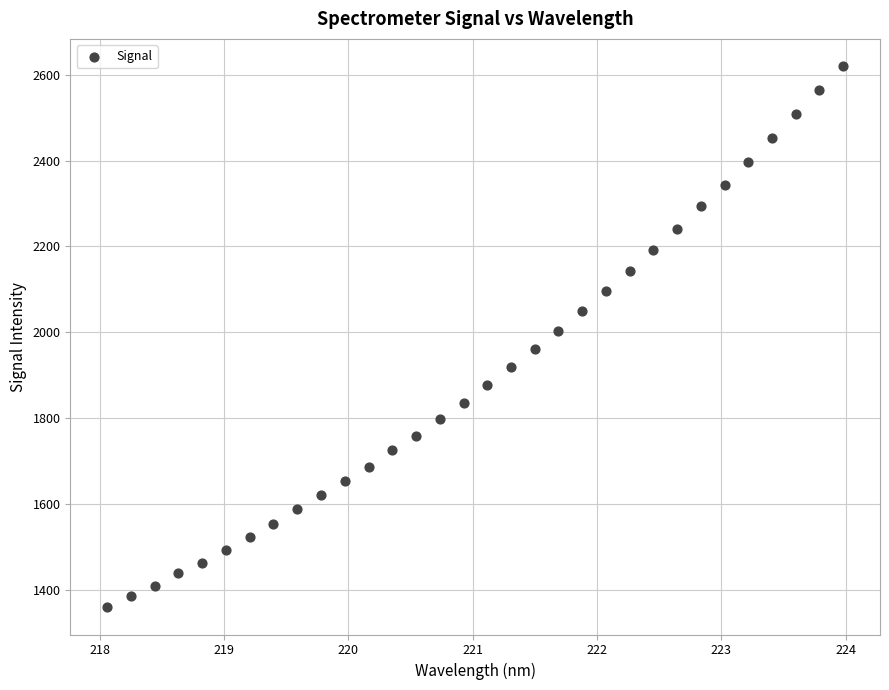

What Y value in the scatter plot is closest to 1989?

2003.3